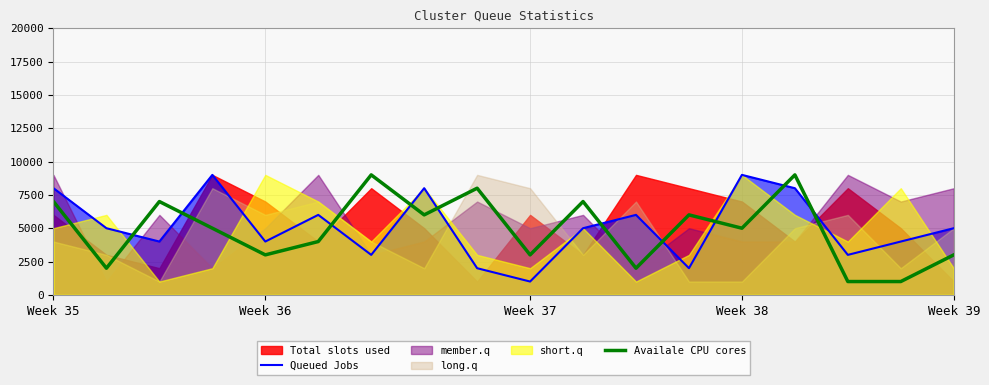

True or false: Availale CPU cores and Queued Jobs intersect in this chart.

True